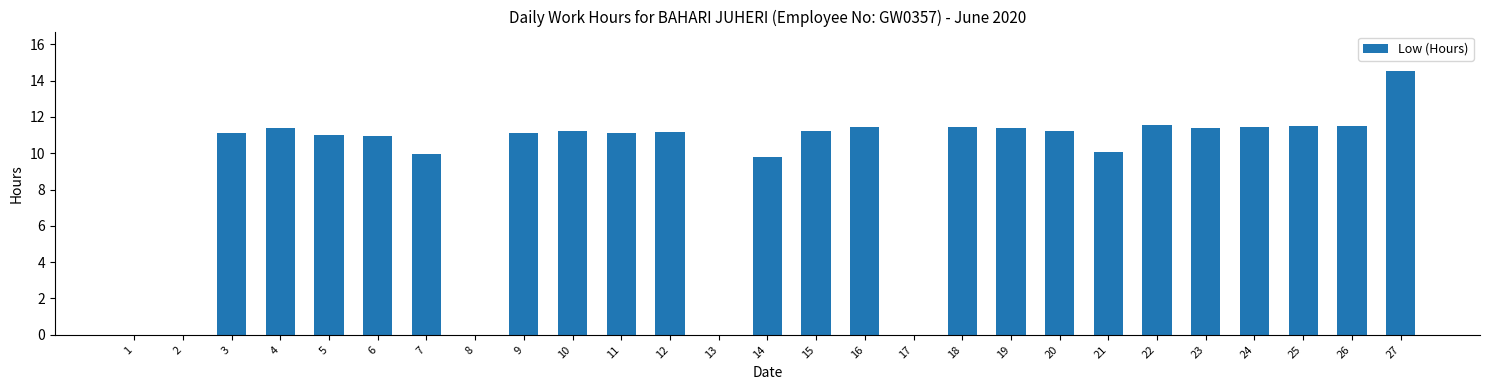

What is the change in value from 12 to 17?

-11.2